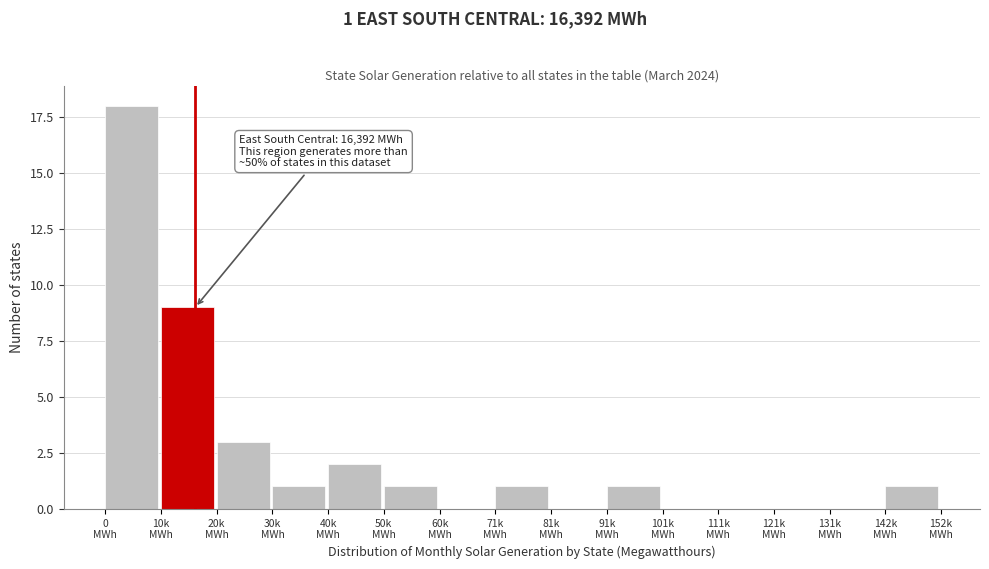

What is the sum of all values?

37